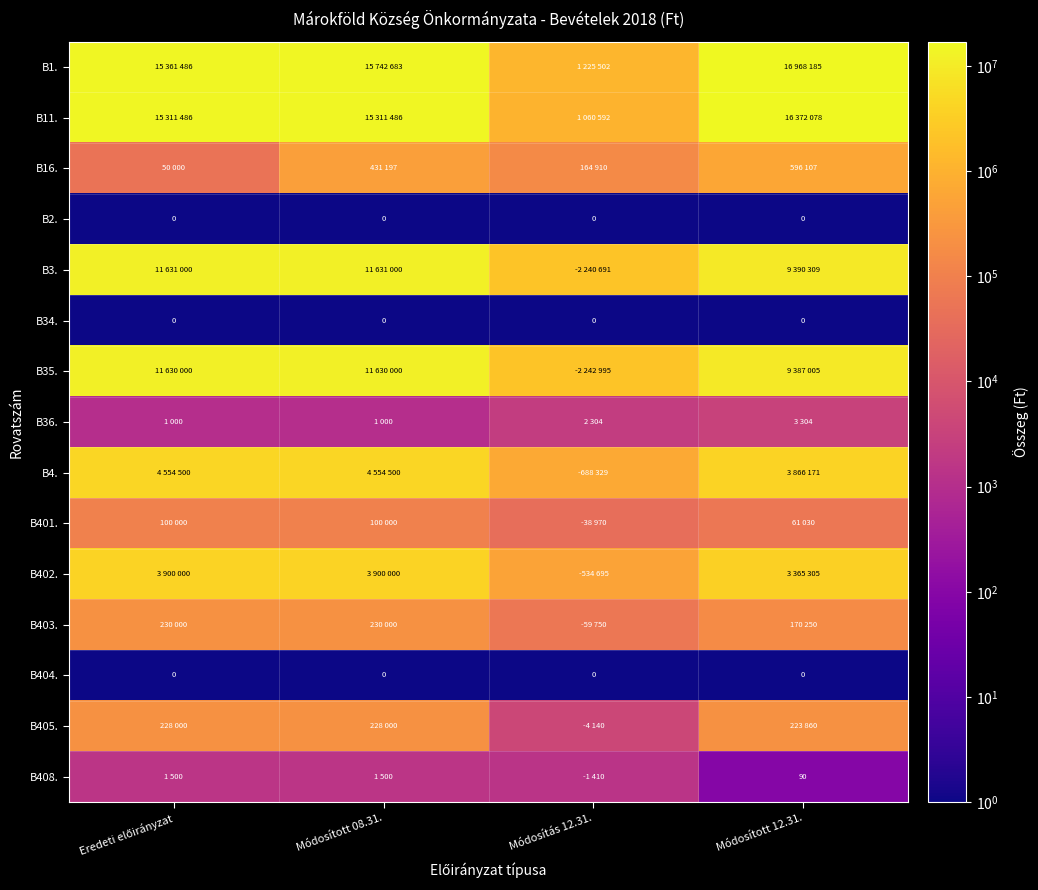

List the series in order of their peak value, lowest first.

B2., B34., B404., B408., B36., B401., B405., B403., B16., B402., B4., B35., B3., B11., B1.